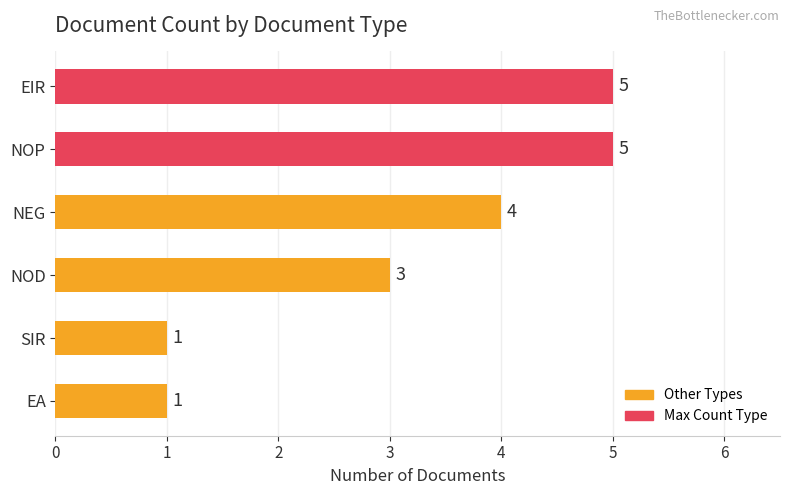

Reading top to bottom, list all the values displayed in this chart.

5	5	4	3	1	1